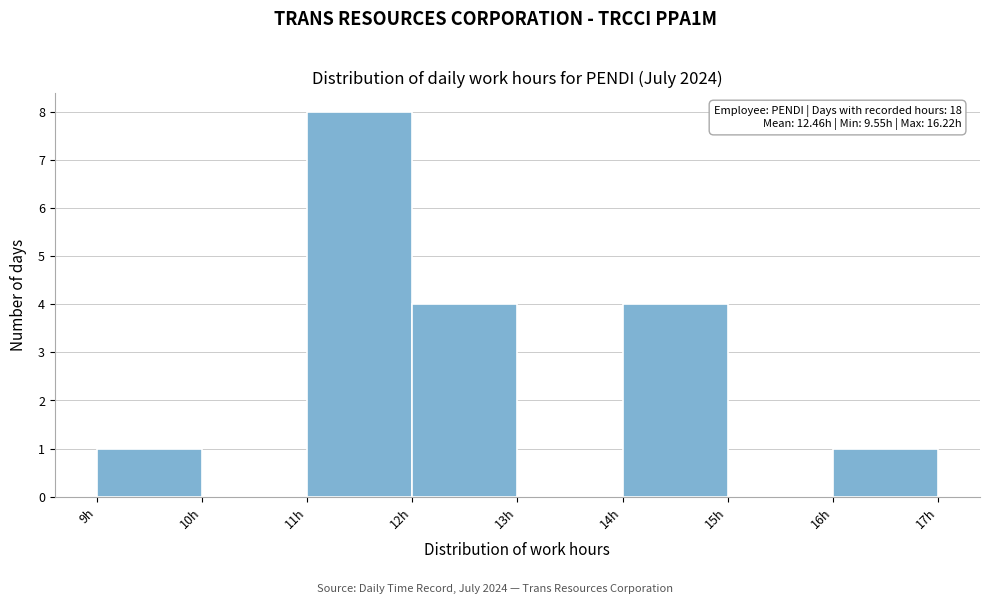

Over which range of the x-axis is the bar tallest?

11 to 12